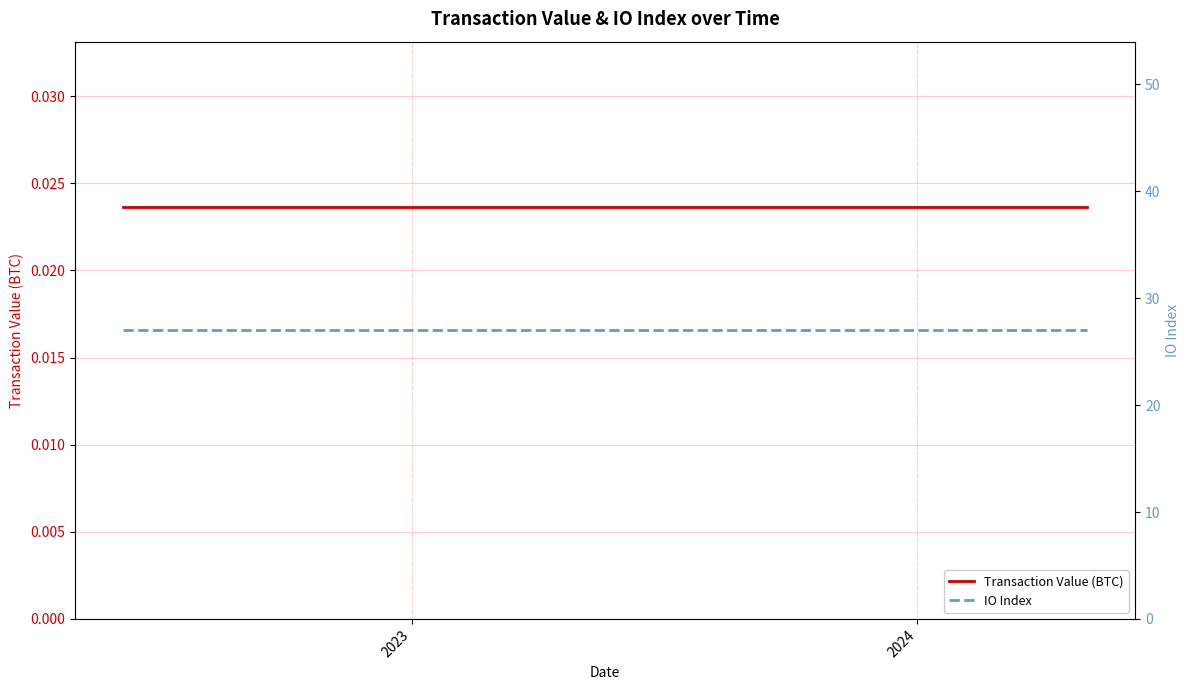

Reading right to left, extract all data points from this chart.

Transaction Value (BTC): 0.0	0.0	0.0	0.0	0.0	0.0	0.0	0.0	0.0	0.0	0.0	0.0	0.0	0.0	0.0	0.0	0.0	0.0	0.0	0.0	0.0	0.0	0.0	0.0
IO Index: 27.0	27.0	27.0	27.0	27.0	27.0	27.0	27.0	27.0	27.0	27.0	27.0	27.0	27.0	27.0	27.0	27.0	27.0	27.0	27.0	27.0	27.0	27.0	27.0